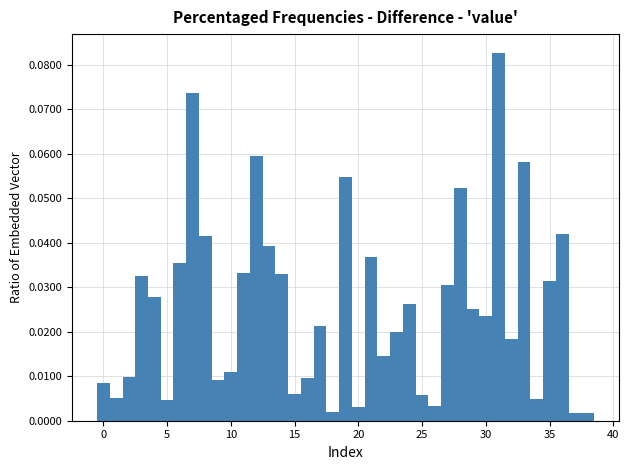

Around what value on the x-axis is the tallest bar? Give the approximate position of its centre, as read against the axis.

31.0